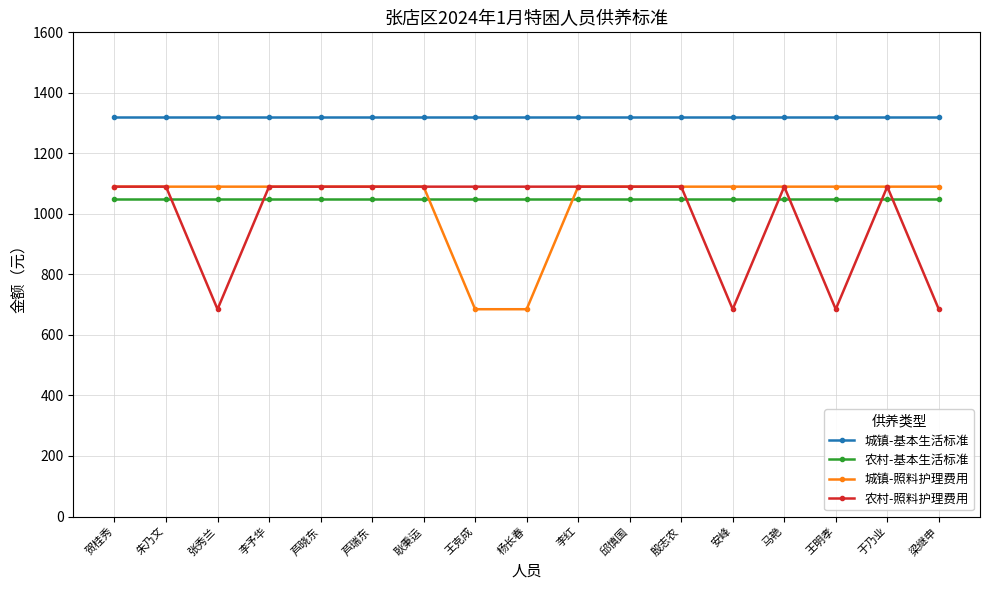

Reading left to right, list all the values displayed in this chart.

城镇-基本生活标准: 1320	1320	1320	1320	1320	1320	1320	1320	1320	1320	1320	1320	1320	1320	1320	1320	1320
农村-基本生活标准: 1050	1050	1050	1050	1050	1050	1050	1050	1050	1050	1050	1050	1050	1050	1050	1050	1050
城镇-照料护理费用: 1090	1090	1090	1090	1090	1090	1090	685	685	1090	1090	1090	1090	1090	1090	1090	1090
农村-照料护理费用: 1090	1090	685	1090	1090	1090	1090	1090	1090	1090	1090	1090	685	1090	685	1090	685